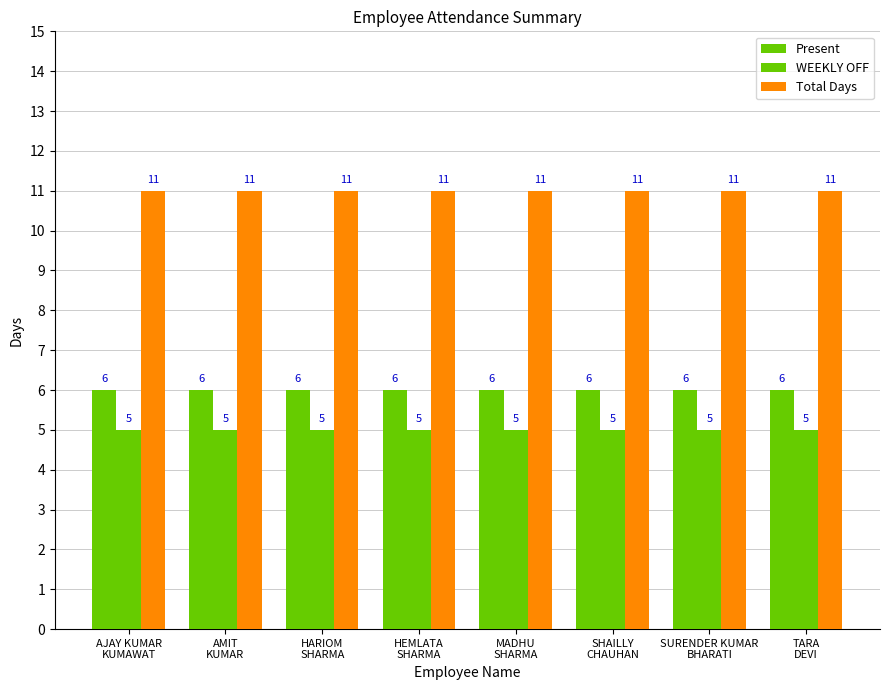

Count the number of categories in the chart.

8